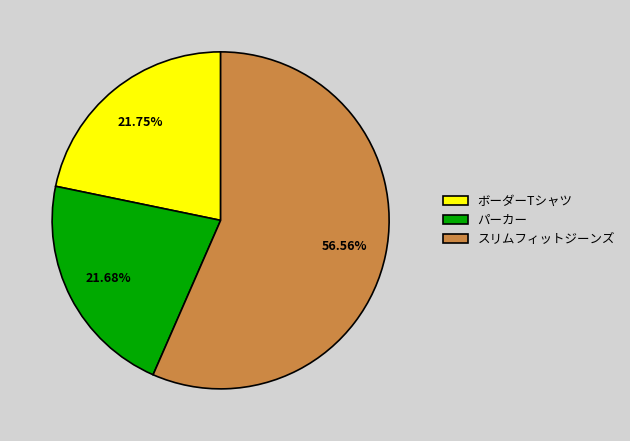

Approximately how many times larger is the value at パーカー compared to スリムフィットジーンズ?

0.4